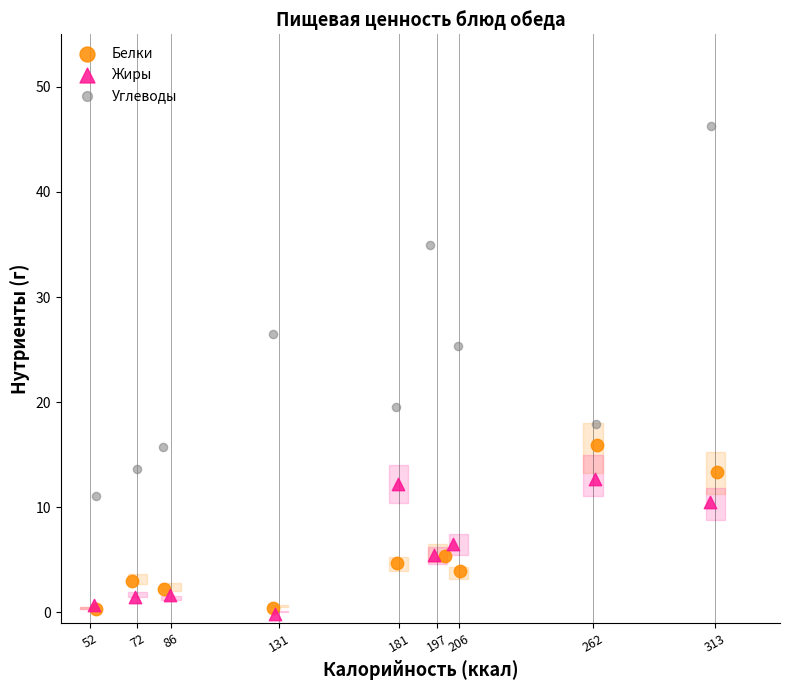

Which series contains the highest Y value?

Углеводы